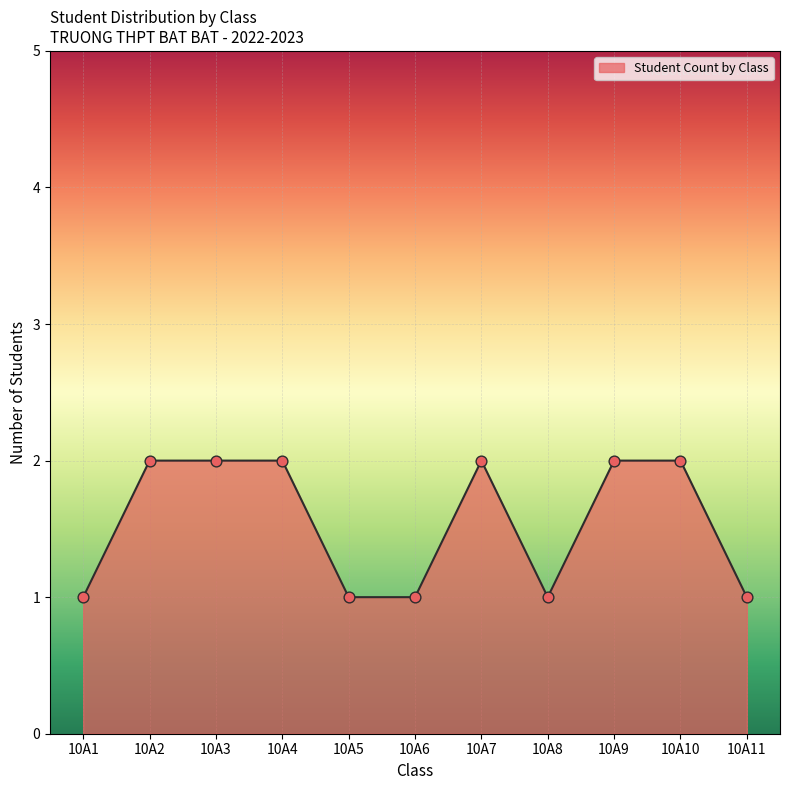

What is the ratio of the value at 10A4 to the value at 10A1?

2.0